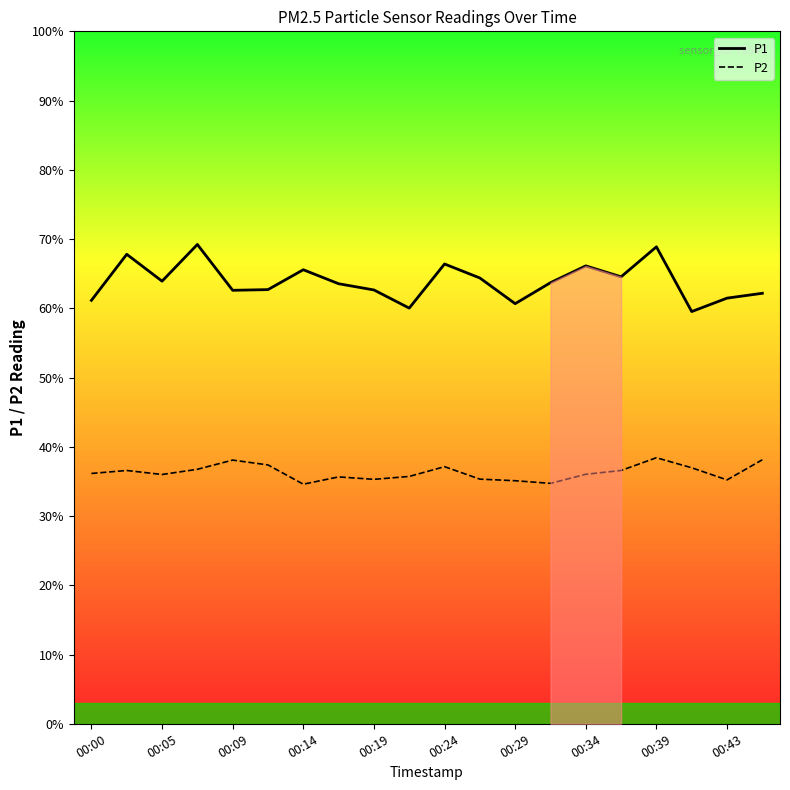

List the series in order of their overall mean, lowest first.

P2, P1